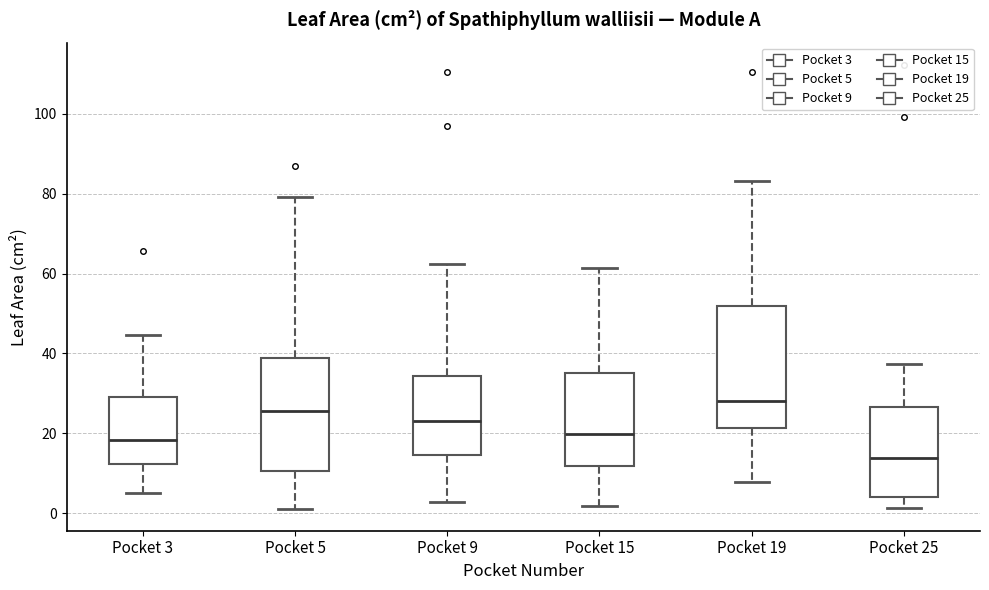

Where does the upper whisker of the box for Pocket 3 end on the y-axis? The values are not printed on the chart, so give them approximately, as read against the axis.

44